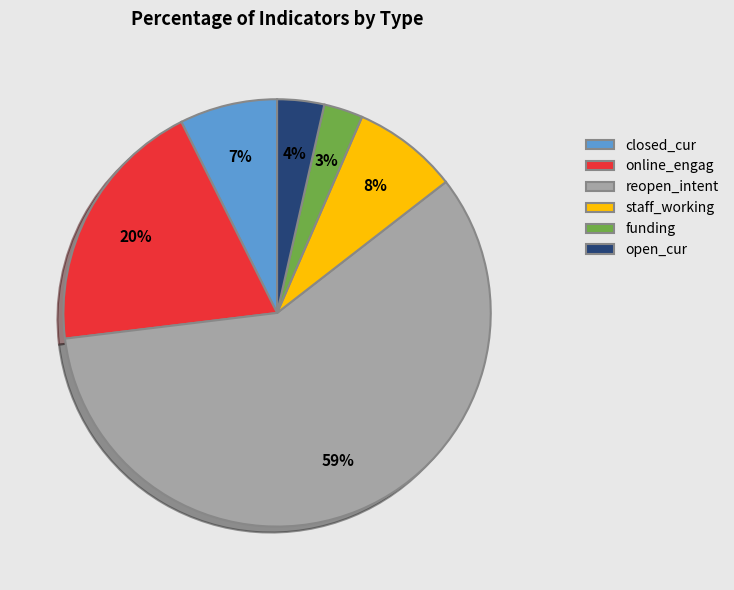

Do online_engag and staff_working together represent more than half of the pie?

No